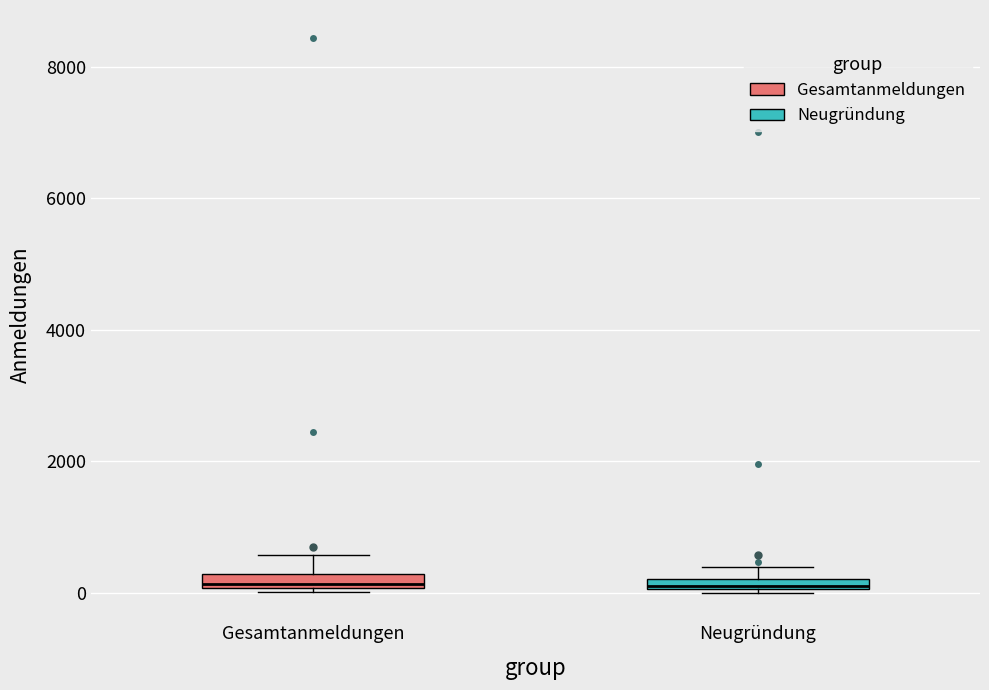

Where is the upper edge of the box for Neugründung on the y-axis? The values are not printed on the chart, so give them approximately, as read against the axis.

200